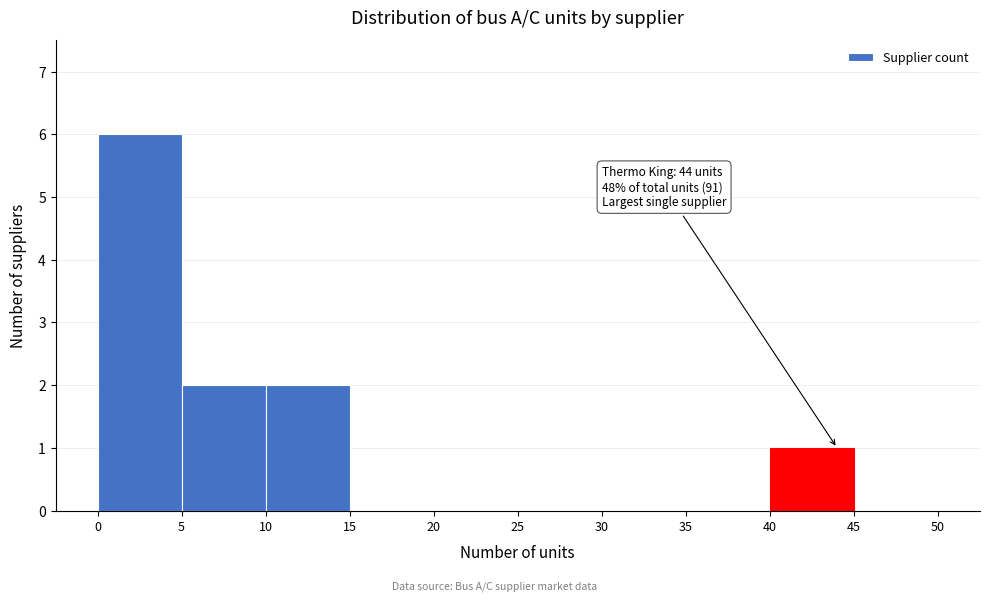

Which range on the x-axis has the tallest bar?

0 to 5